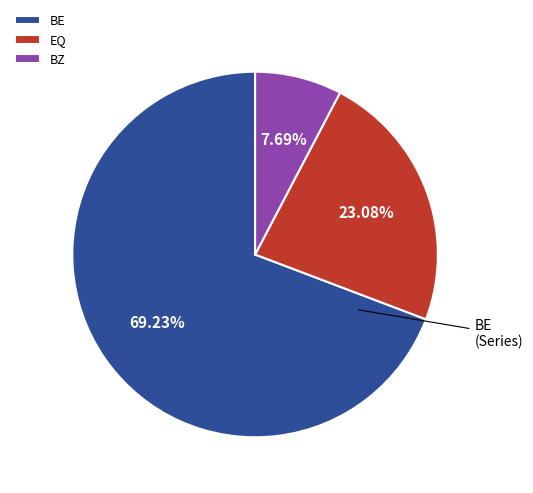

Which category accounts for the majority?

BE